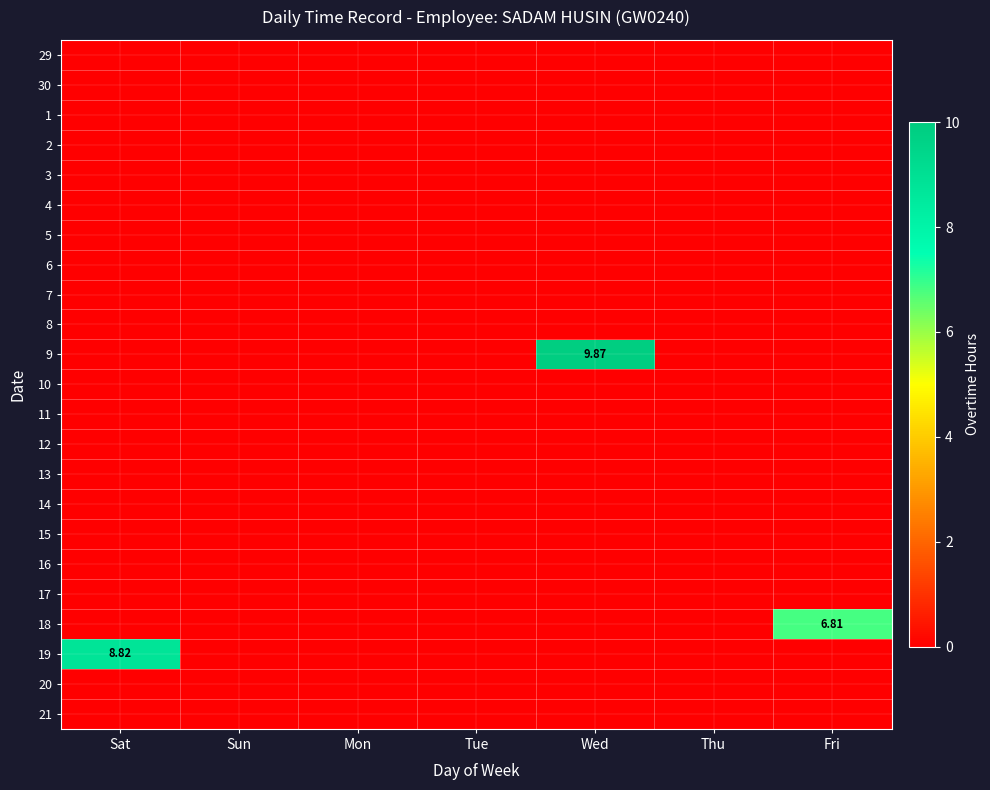

How many categories are shown in the chart?

7